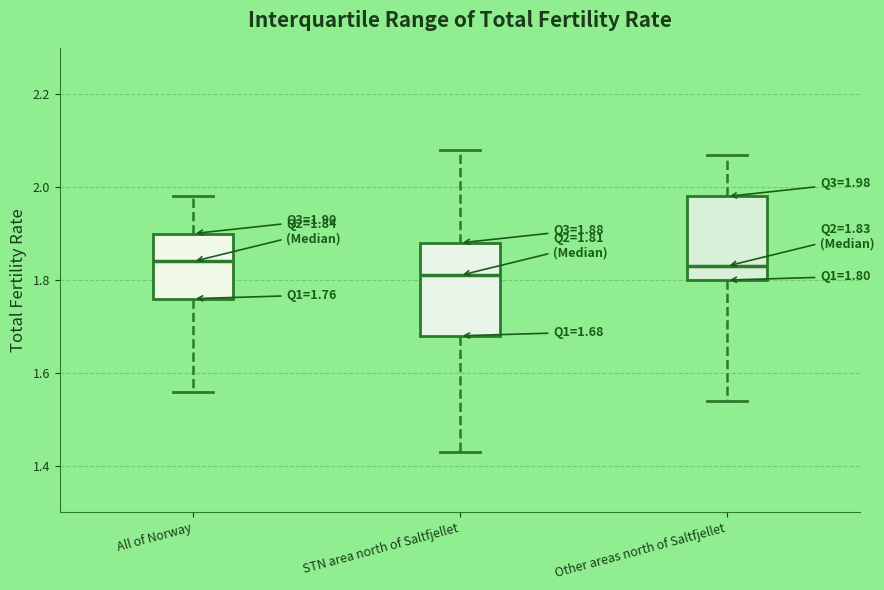

Which box's median line is the lowest?

STN area north of Saltfjellet